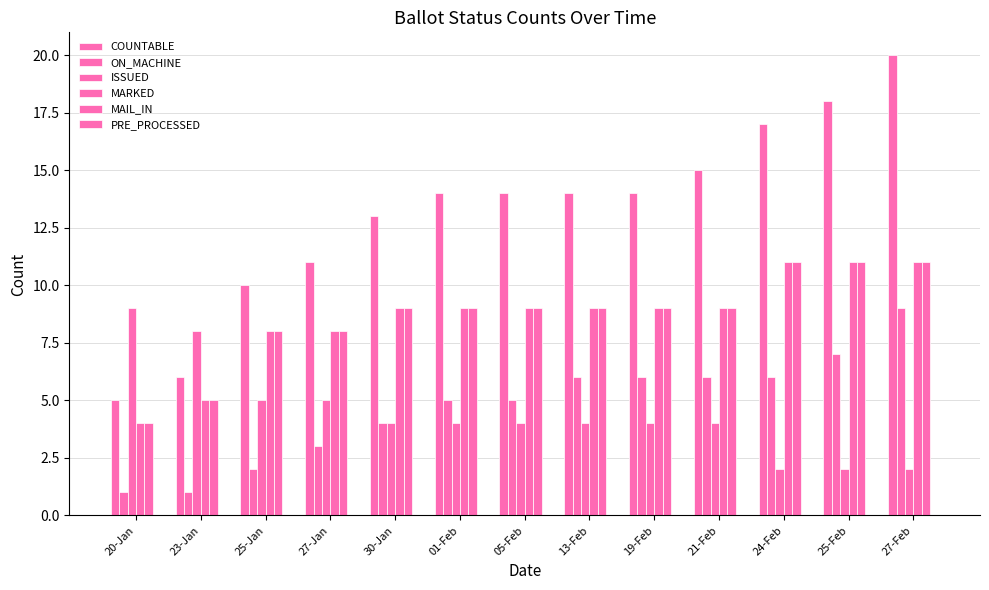

What is the label of the 13th bar from the right?

20-Jan